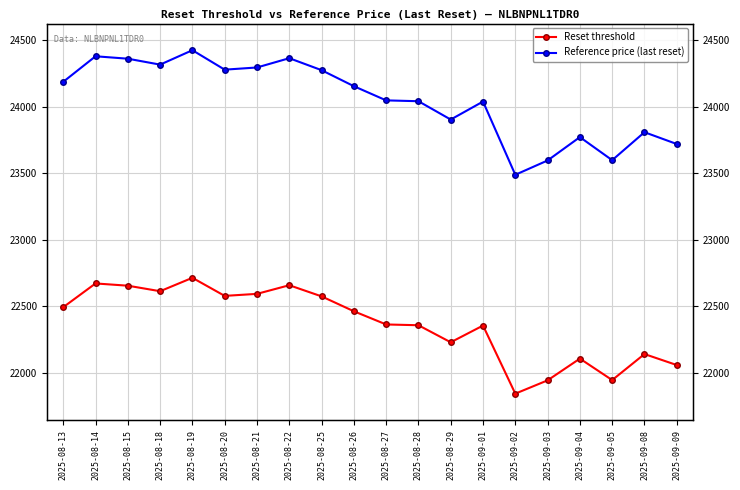

Which category has the highest value across all series?

2025-08-19